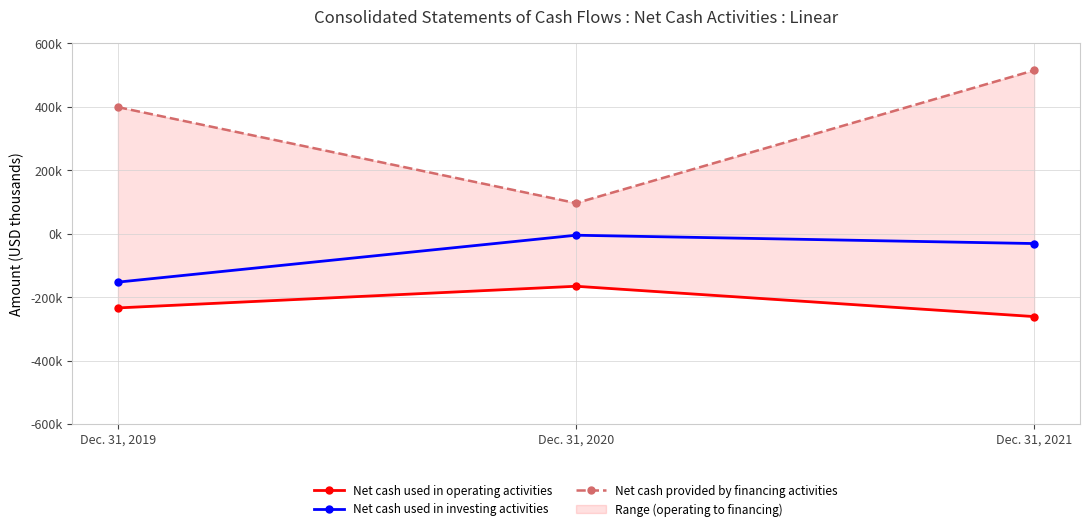

What is the value of the Net cash used in investing activities point at the 1st from the left?

-152659